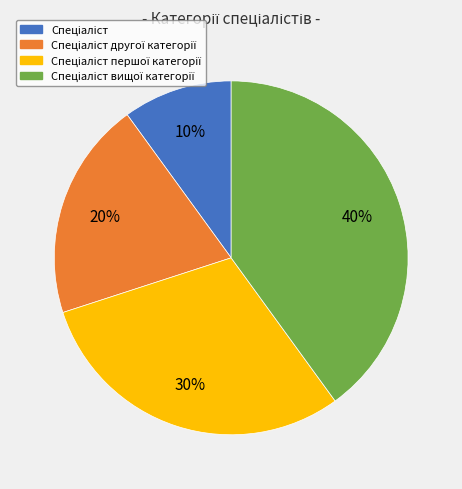

To the nearest percent, what is the difference between the largest and smallest slice percentages?

30%